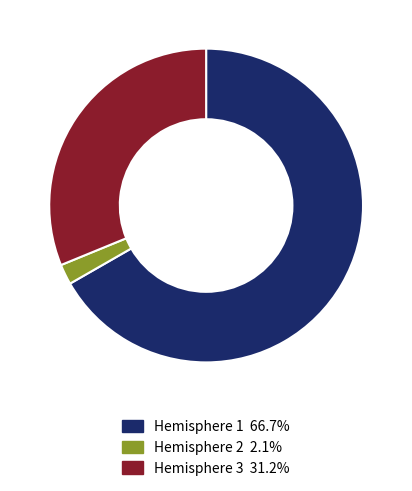

How many segments does this pie chart have?

3